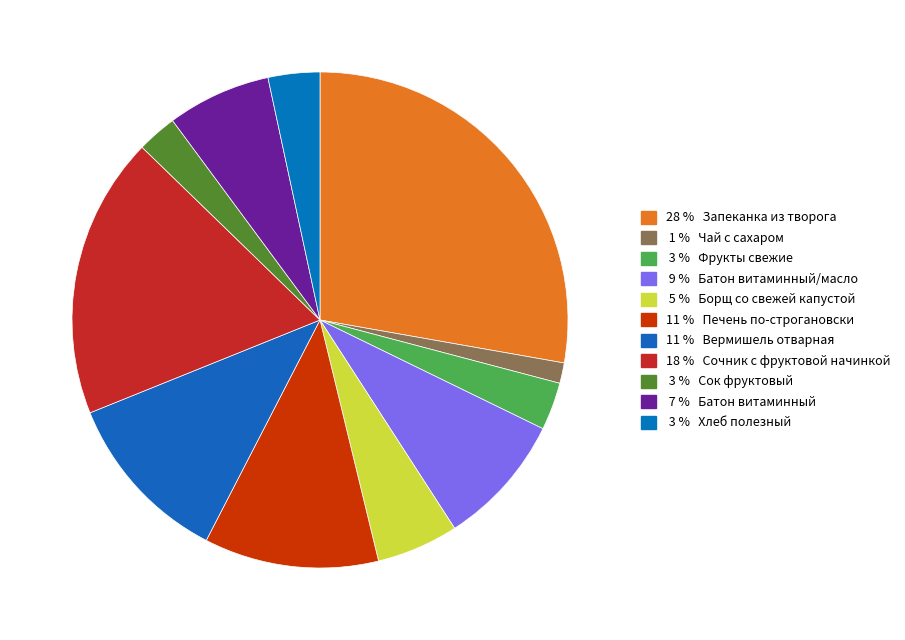

How many segments does this pie chart have?

11